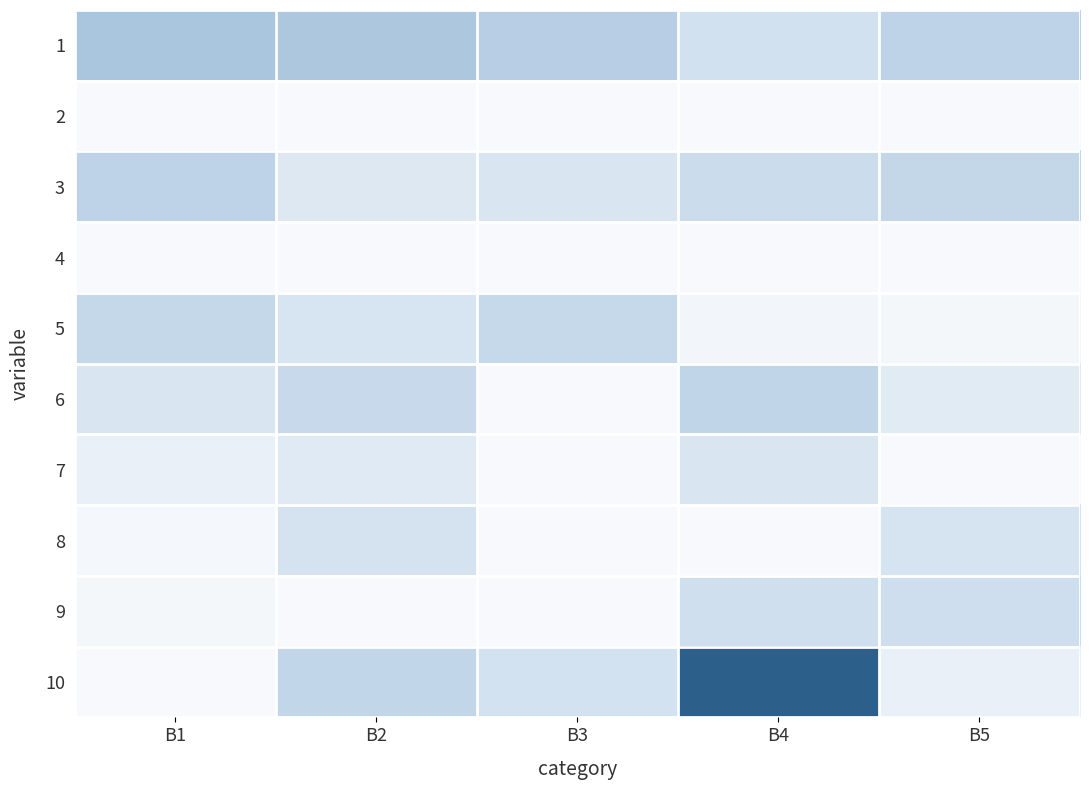

Reading left to right, list all the values displayed in this chart.

1: B1=0.4	B2=0.4	B3=0.3	B4=0.2	B5=0.3
2: B1=0.0	B2=0.0	B3=0.0	B4=0.0	B5=0.0
3: B1=0.3	B2=0.1	B3=0.1	B4=0.2	B5=0.3
4: B1=0.0	B2=0.0	B3=0.0	B4=0.0	B5=0.0
5: B1=0.3	B2=0.2	B3=0.2	B4=0.0	B5=0.0
6: B1=0.1	B2=0.2	B3=0.0	B4=0.3	B5=0.1
7: B1=0.1	B2=0.1	B3=0.0	B4=0.1	B5=0.0
8: B1=0.0	B2=0.2	B3=0.0	B4=0.0	B5=0.2
9: B1=0.0	B2=0.0	B3=0.0	B4=0.2	B5=0.2
10: B1=0.0	B2=0.3	B3=0.2	B4=1.0	B5=0.1